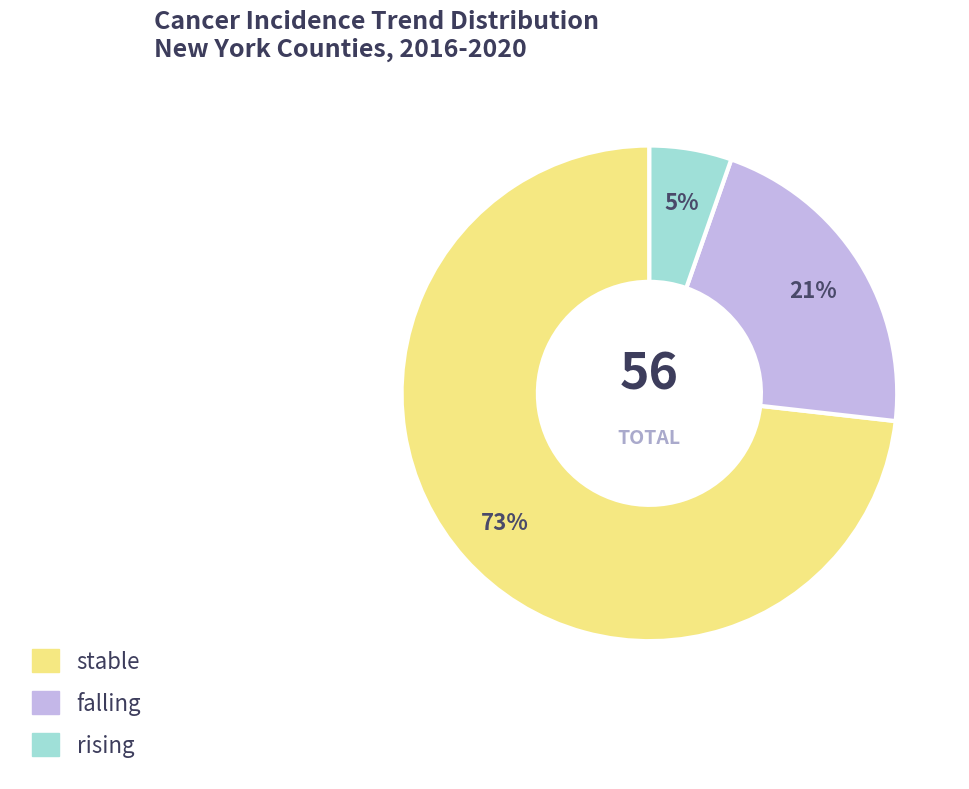

Which slice is the smallest?

rising